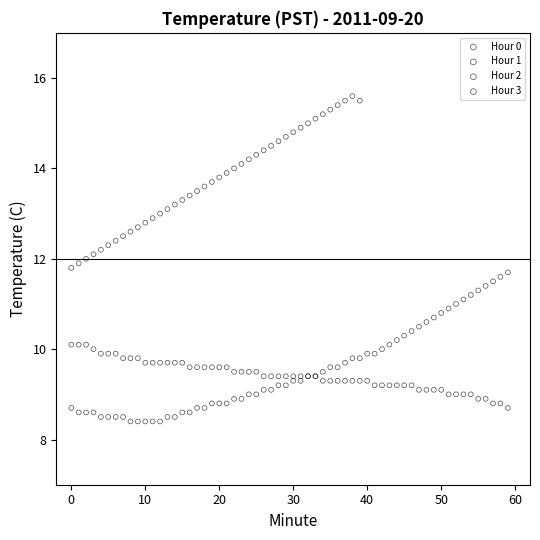

Which series has the largest Y range (max minus min)?

Hour 3